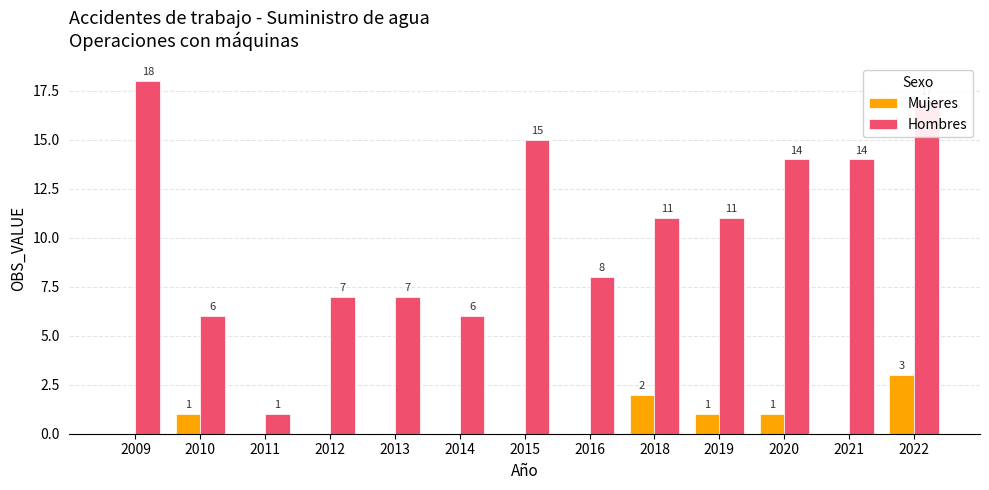

Reading left to right, what are all the values shown in this chart?

Mujeres: 0	1	0	0	0	0	0	0	2	1	1	0	3
Hombres: 18	6	1	7	7	6	15	8	11	11	14	14	17